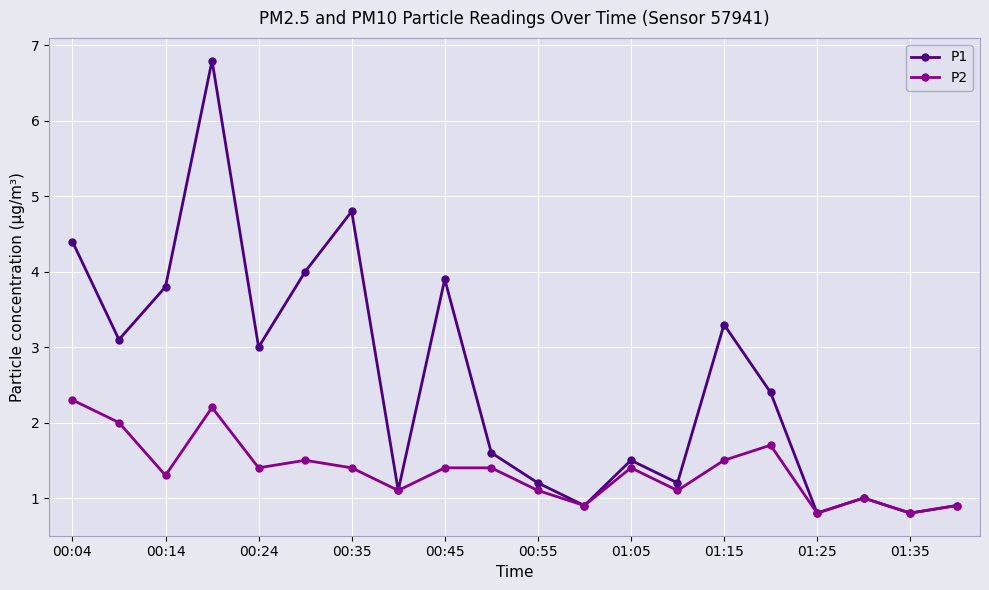

How many lines are shown in the chart?

2